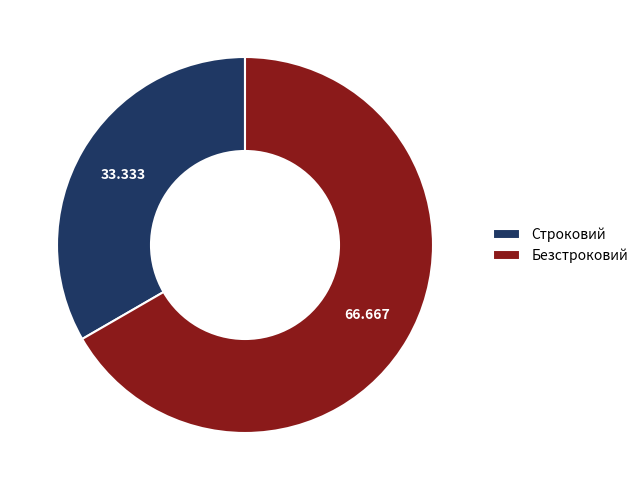

Which slice is the largest?

Безстроковий